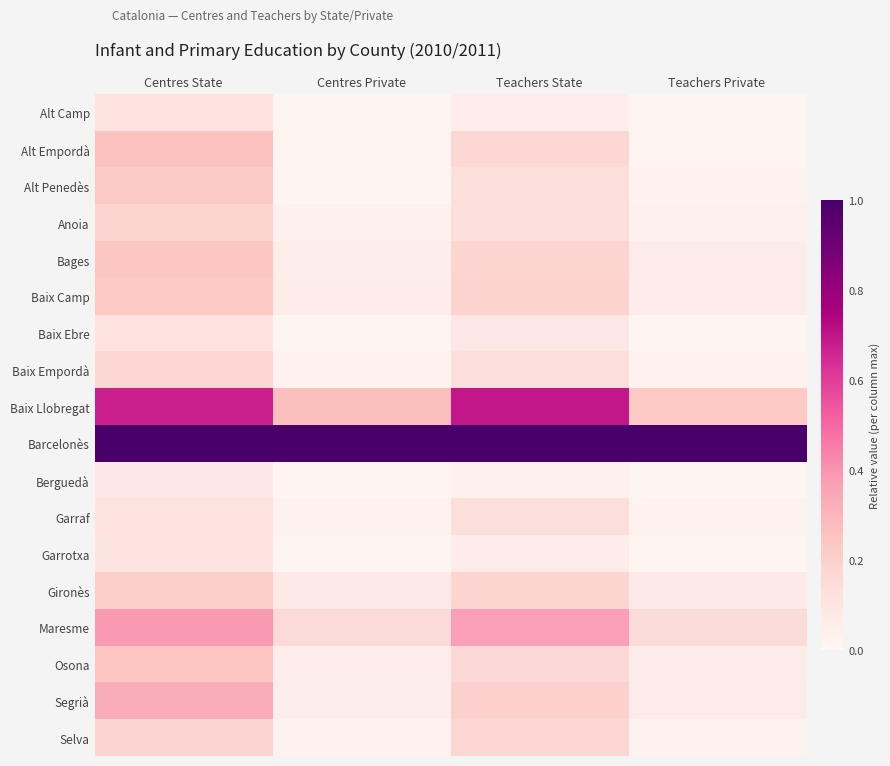

What is the total value across all series at Teachers State?

4.0